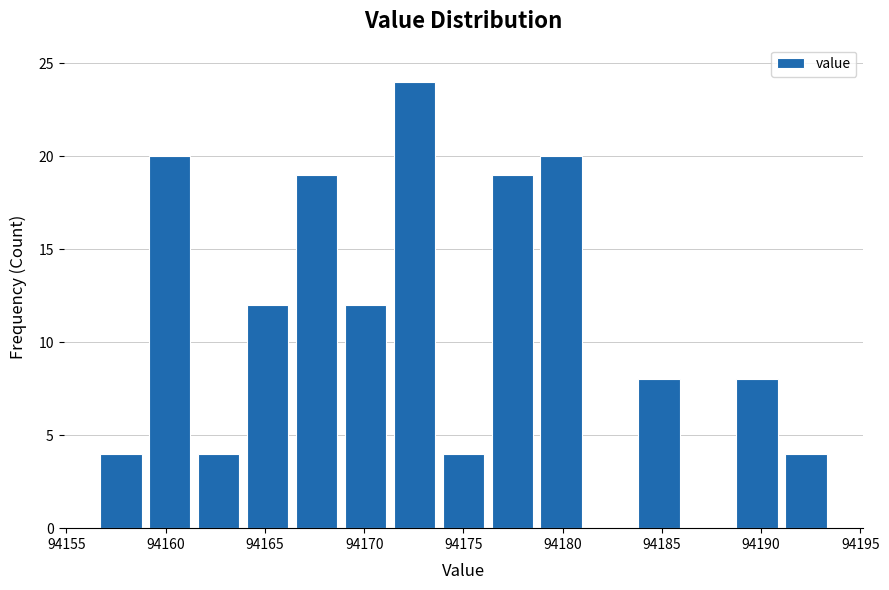

What is the height of the bar covering 94161.5 to 94164.0 on the x-axis? Neither the bar edges nor the heights are printed on the chart, so give them approximately, as read against the axes.

4